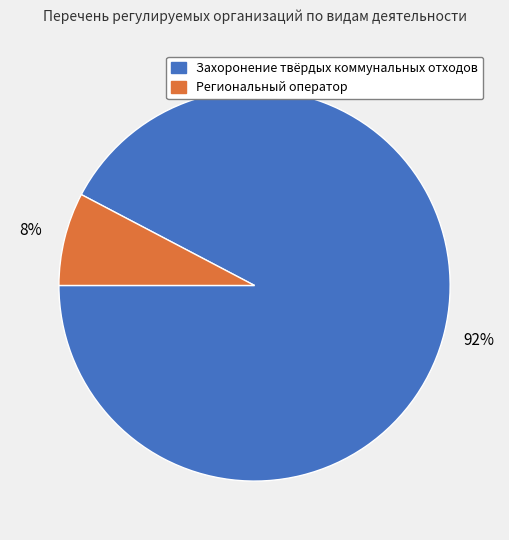

True or false: Региональный оператор accounts for 13% of the total.

False